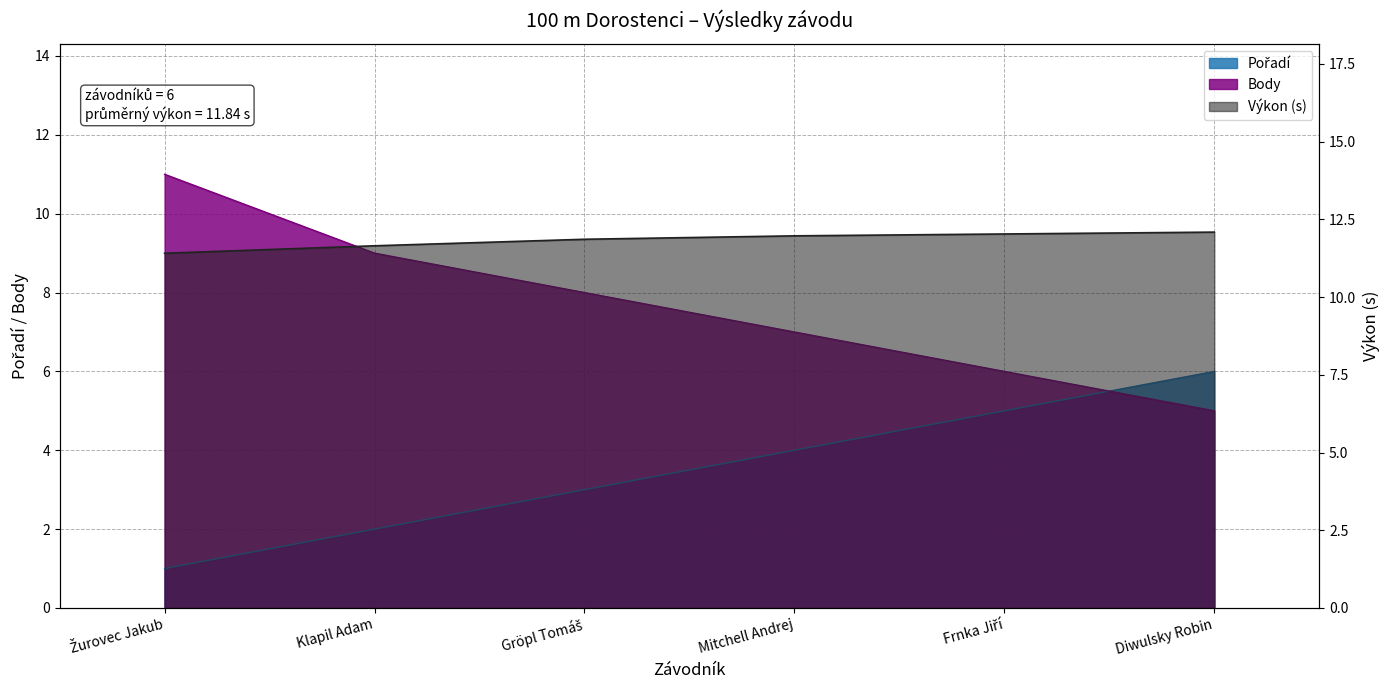

What is the sum of the Body values at Mitchell Andrej and Klapil Adam?

16.0